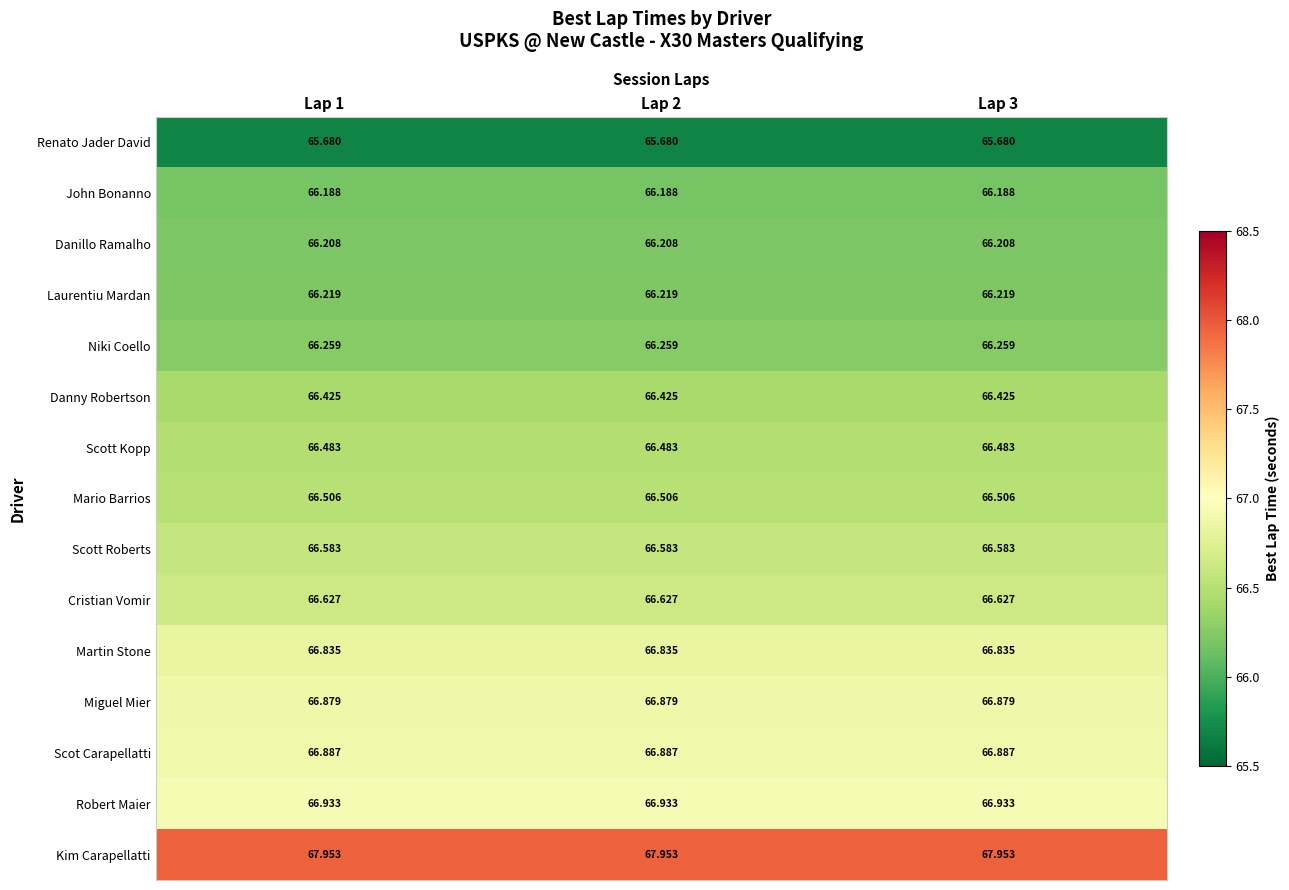

What is the maximum value shown in the chart?

68.0